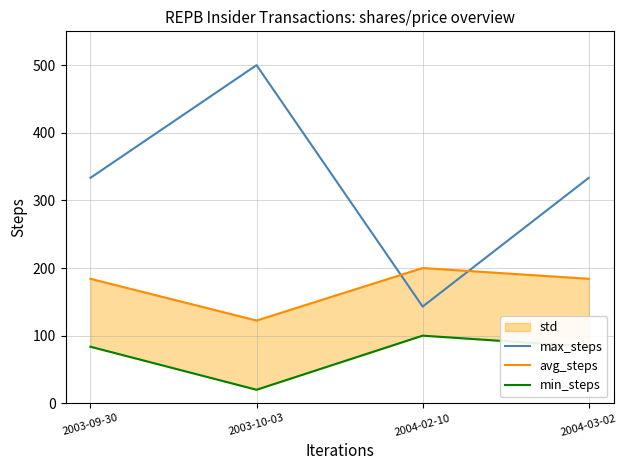

At which category does max_steps reach its first local peak?

2003-10-03